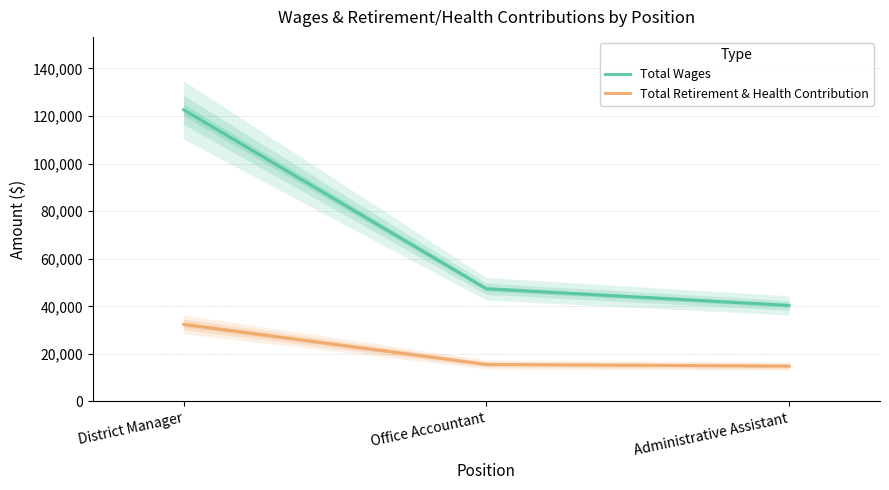

Which series changed the most between District Manager and Office Accountant?

Total Wages